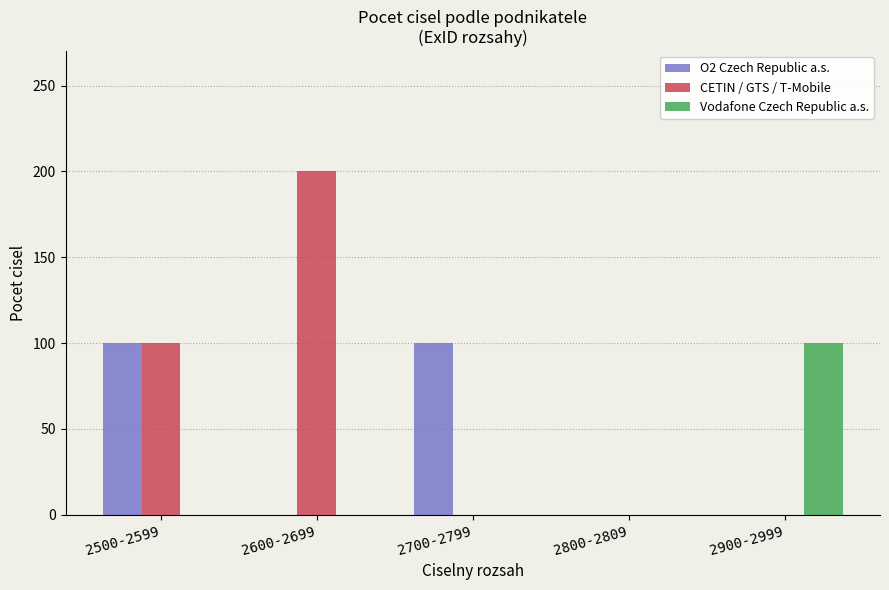

What are all the series names shown in the legend?

O2 Czech Republic a.s., CETIN / GTS / T-Mobile, Vodafone Czech Republic a.s.